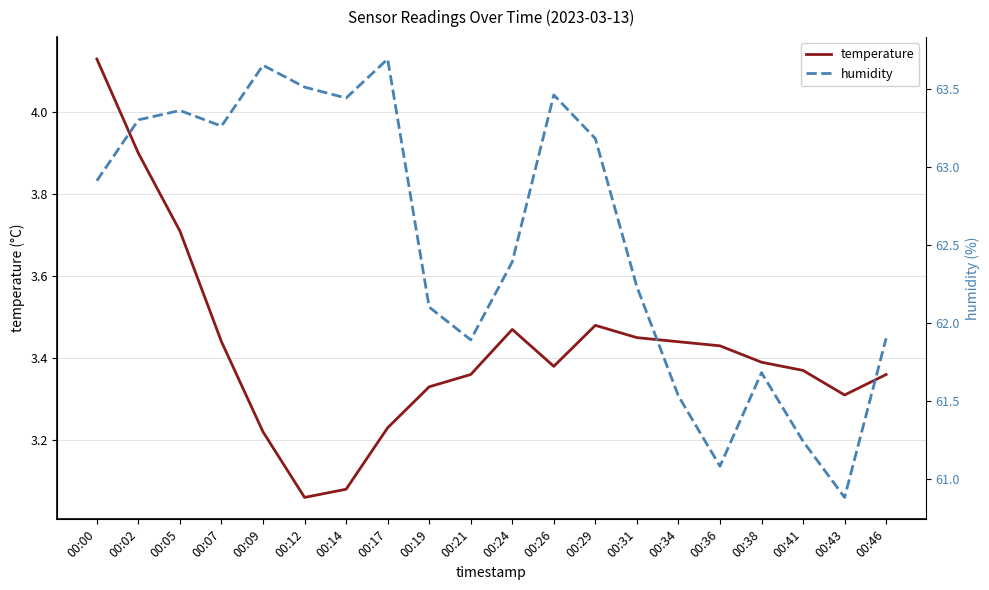

List the labels in order of temperature value, largest first.

00:00, 00:02, 00:05, 00:29, 00:24, 00:31, 00:07, 00:34, 00:36, 00:38, 00:26, 00:41, 00:21, 00:46, 00:19, 00:43, 00:17, 00:09, 00:14, 00:12